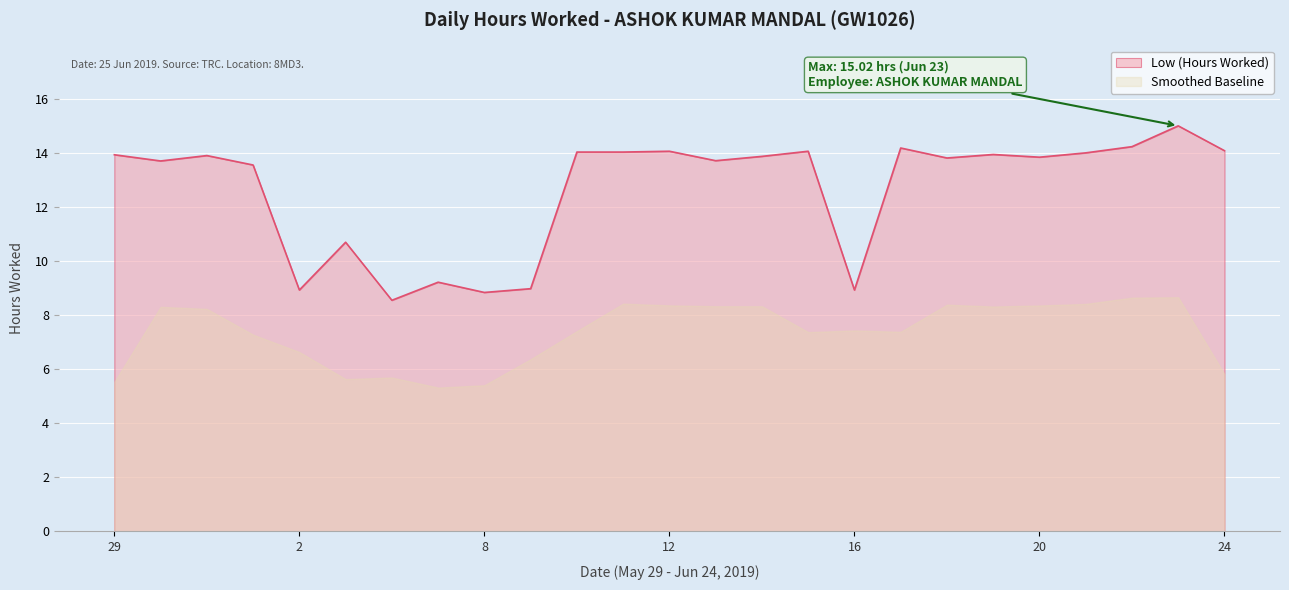

What is the change in value from 31 to 1?

-0.3